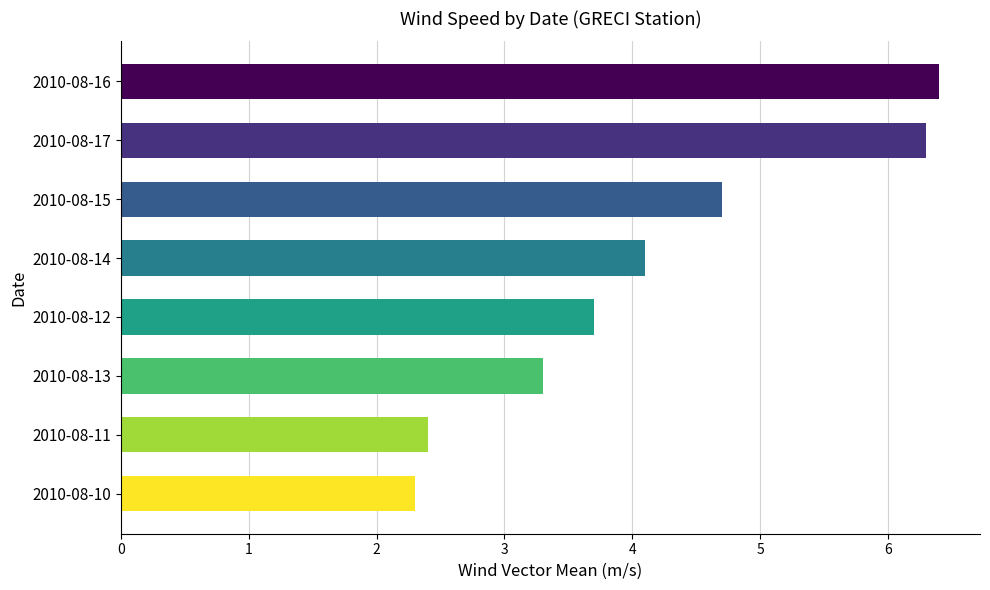

What is the difference between the maximum and second lowest values?

4.0